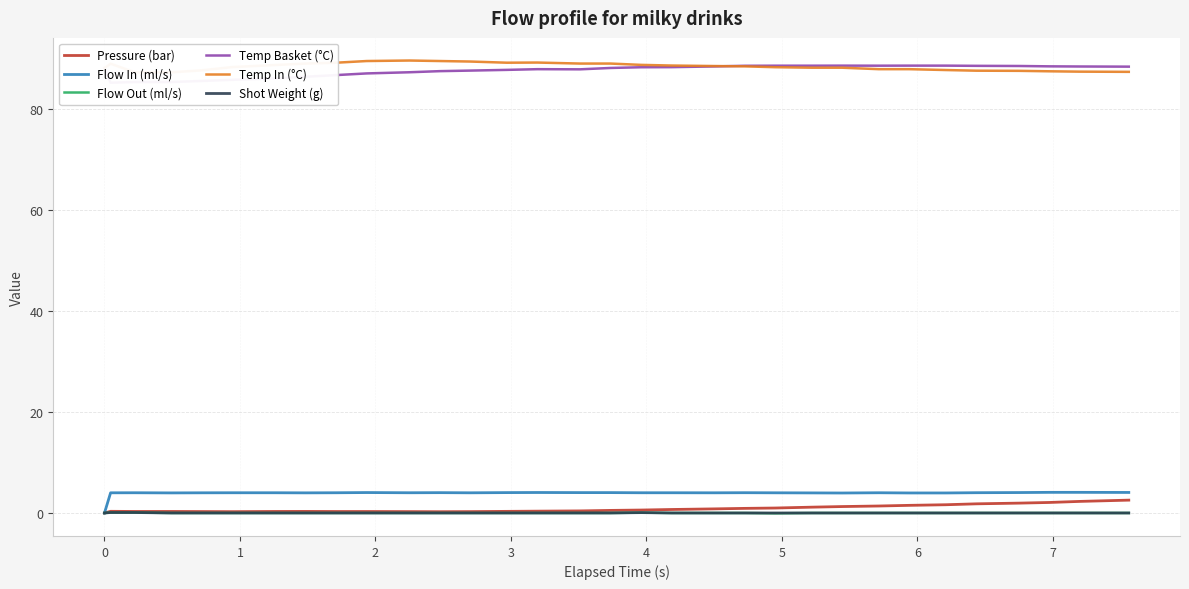

Which series has the largest total across all categories?

Temp In (°C)